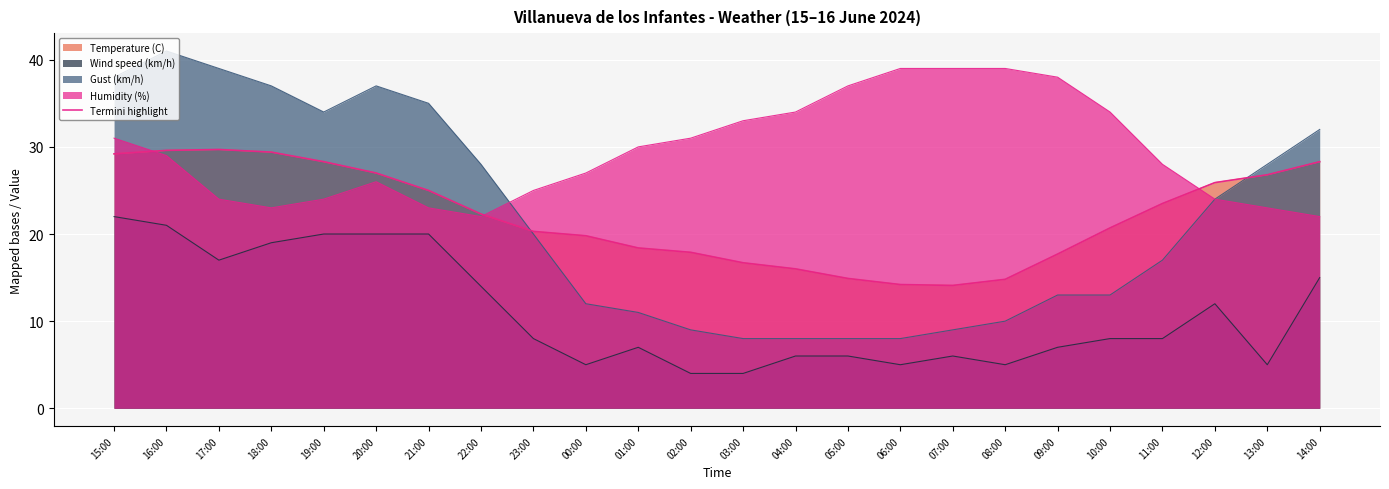

What is the label of the 12th point from the right?

03:00